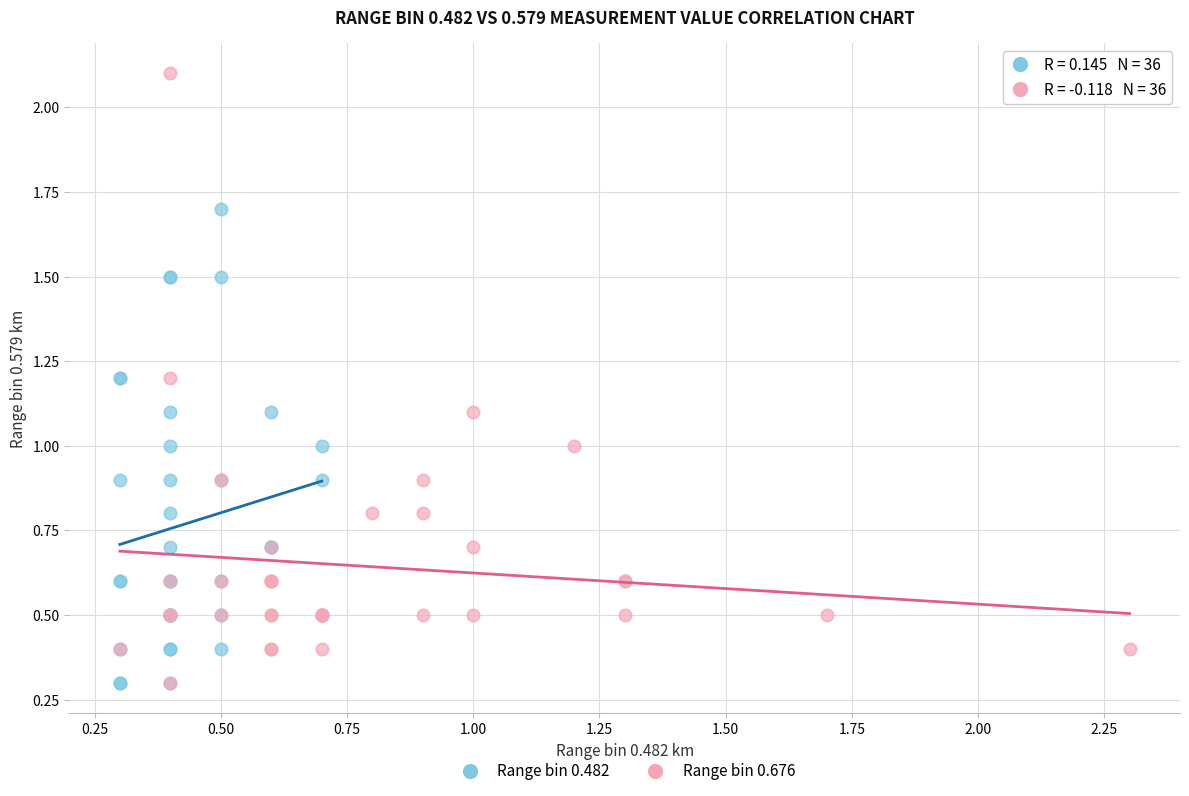

Which series reaches the maximum Y coordinate?

Range bin 0.676